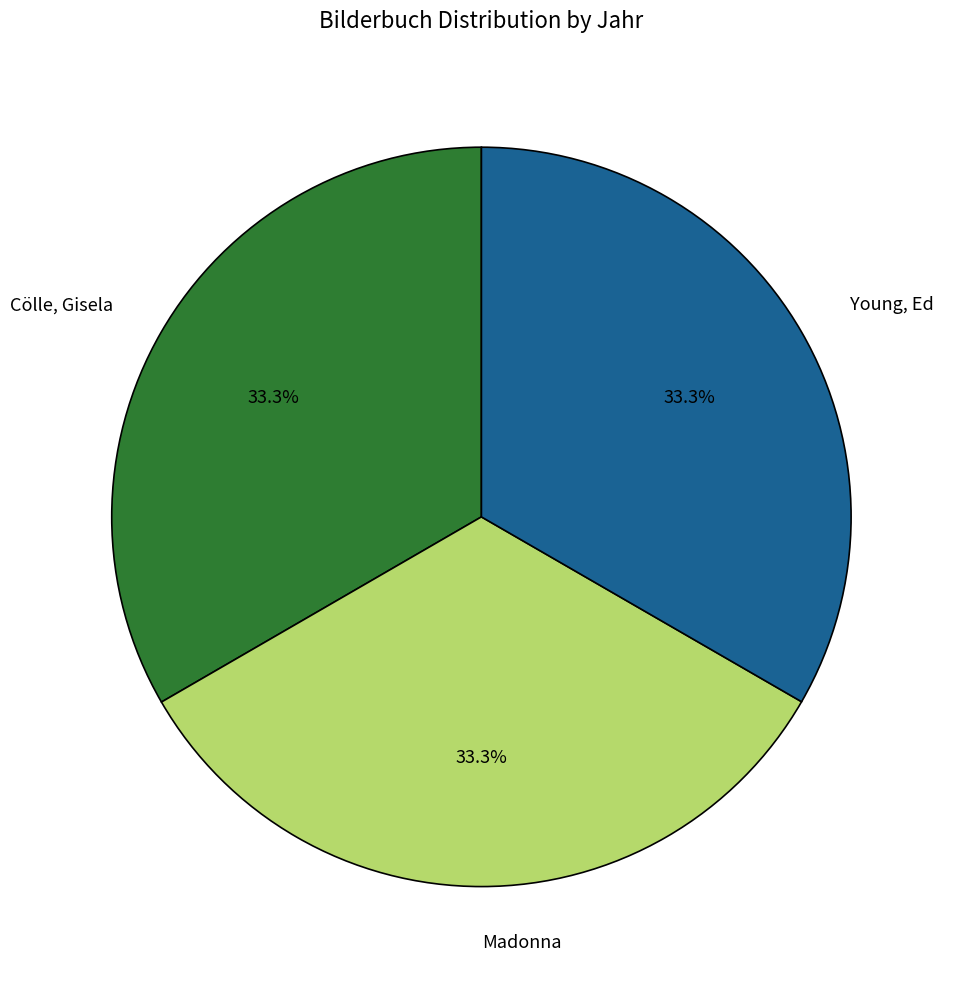

Is there any slice that represents more than half of the pie?

No